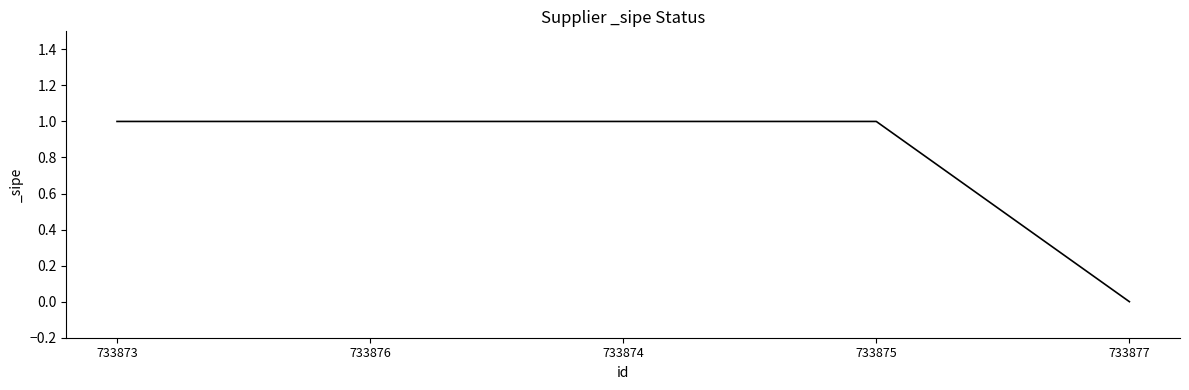

Approximately how many times larger is the value at 733875 compared to 733876?

1.0